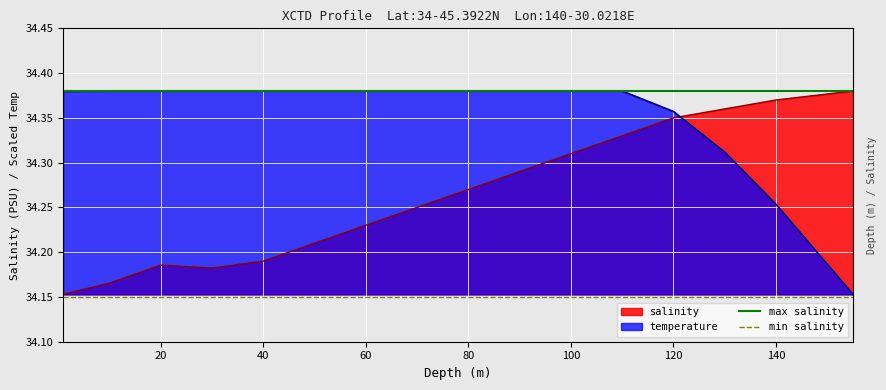

Is it true that temperature equals 19.2 at 20?

False